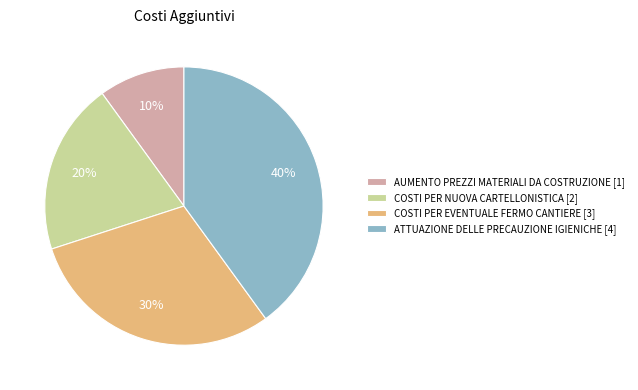

To the nearest percent, what is the combined percentage of AUMENTO PREZZI MATERIALI DA COSTRUZIONE and ATTUAZIONE DELLE PRECAUZIONE IGIENICHE?

50%